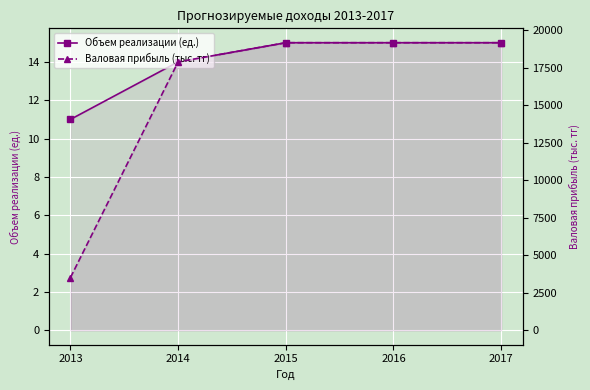

How many values in the Валовая прибыль (тыс. тг) series exceed 19162?

3